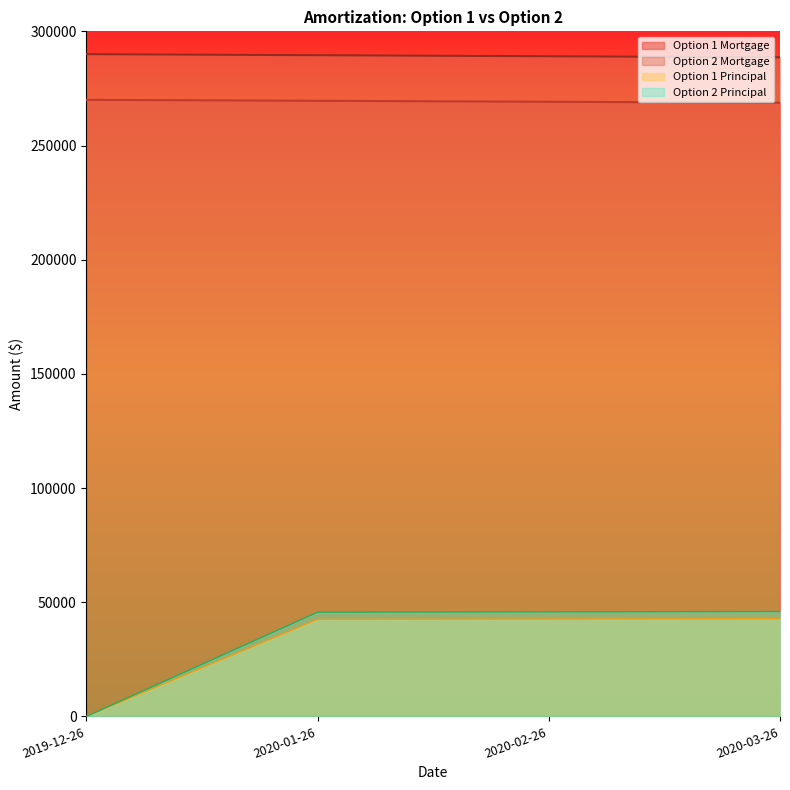

Where is Option 2 Principal nearest to the value 22953?

2020-01-26